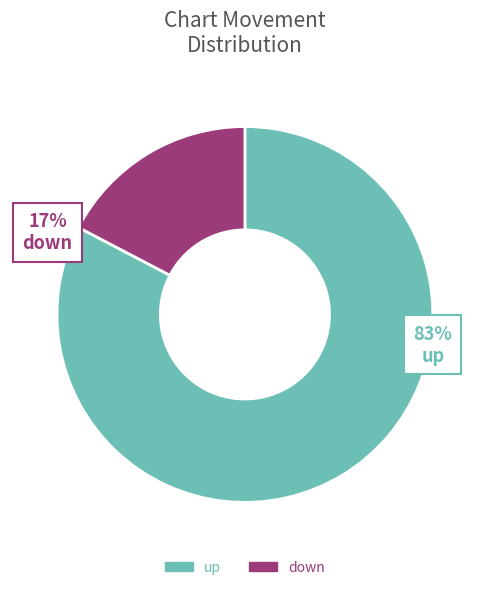

Is it true that down is 17% of the pie?

True